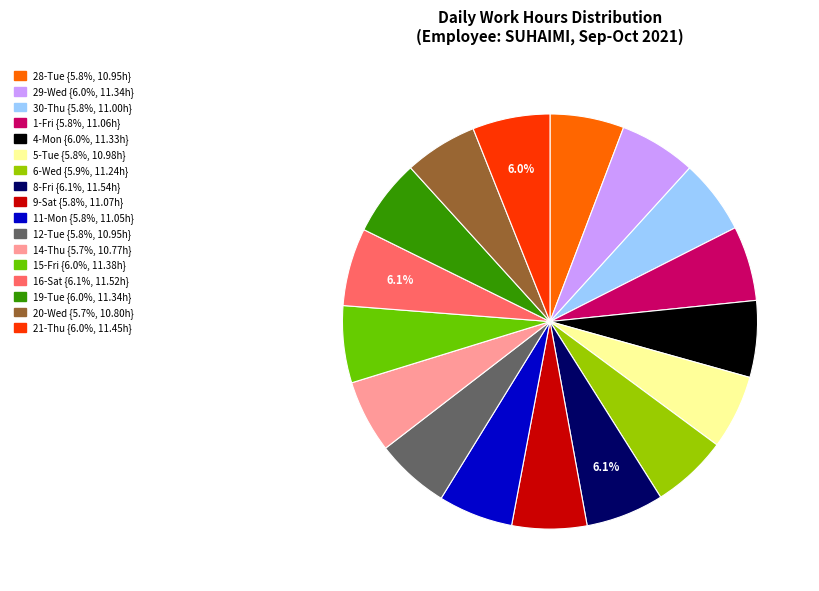

Does 8-Fri represent more than half of the total?

No